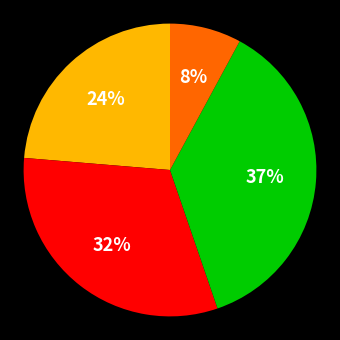

Is there a majority slice in this chart?

No